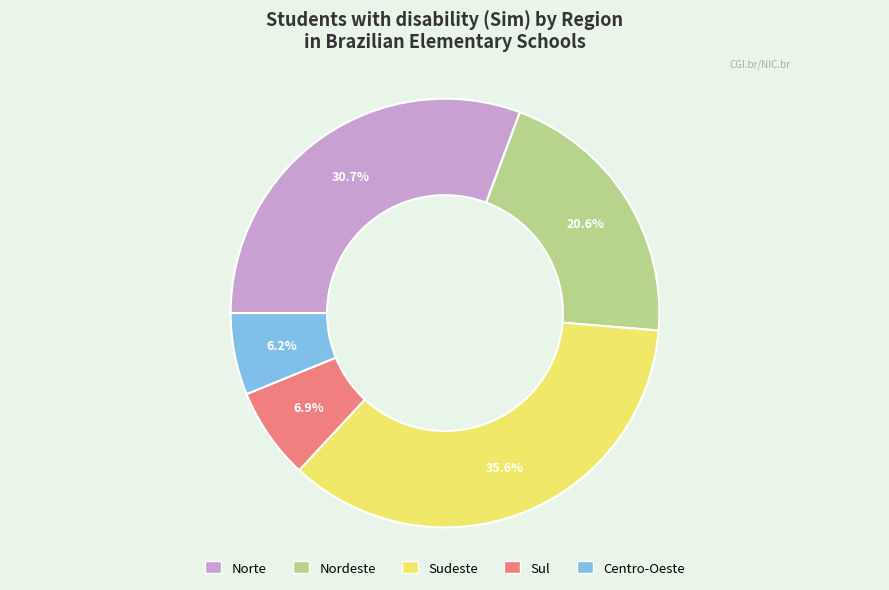

To the nearest percent, what percentage of the pie is Sudeste?

36%